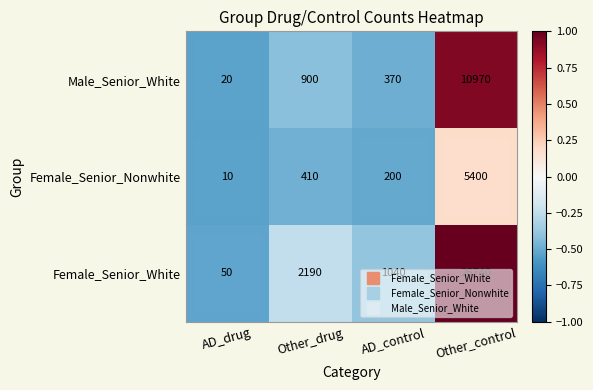

Which series has the largest total across all categories?

Female_Senior_White